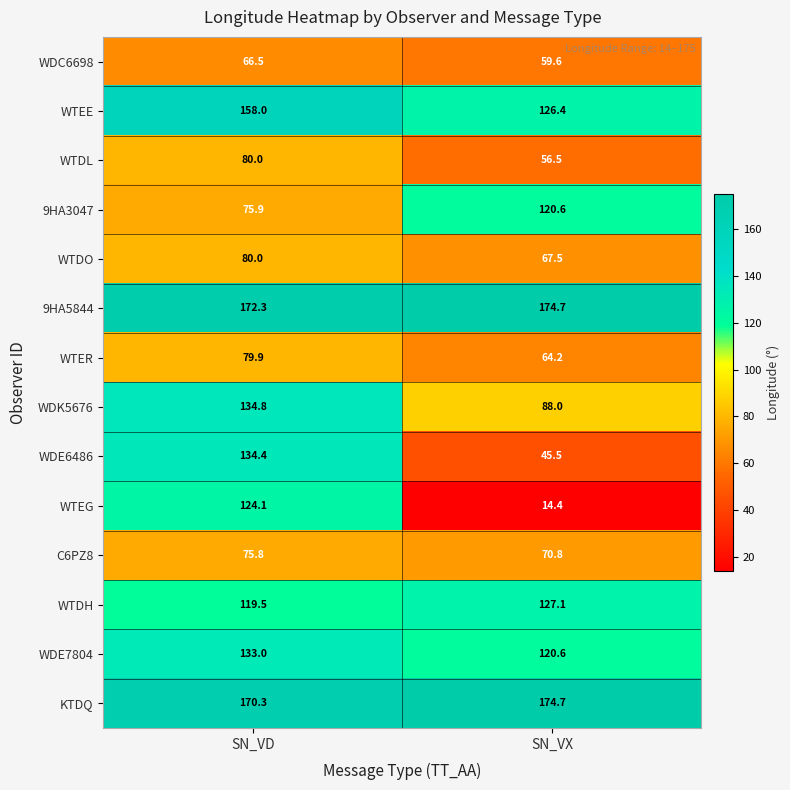

What is the total value across all series at SN_VX?

1310.6